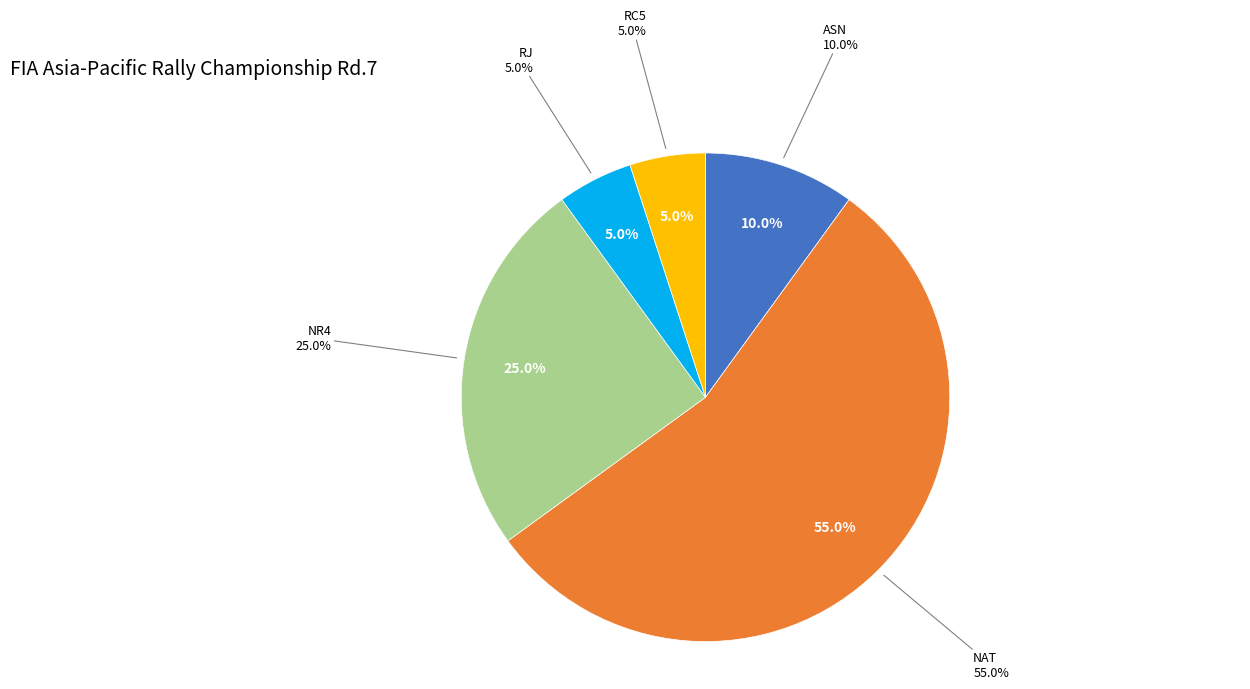

Is the sum of RJ and NR4 greater than half?

No